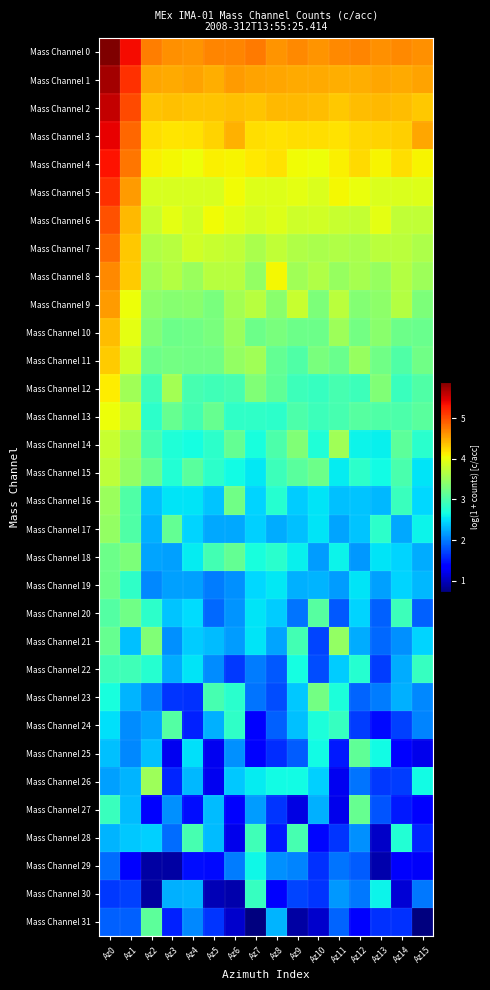

What is the greatest value displayed?

5.9